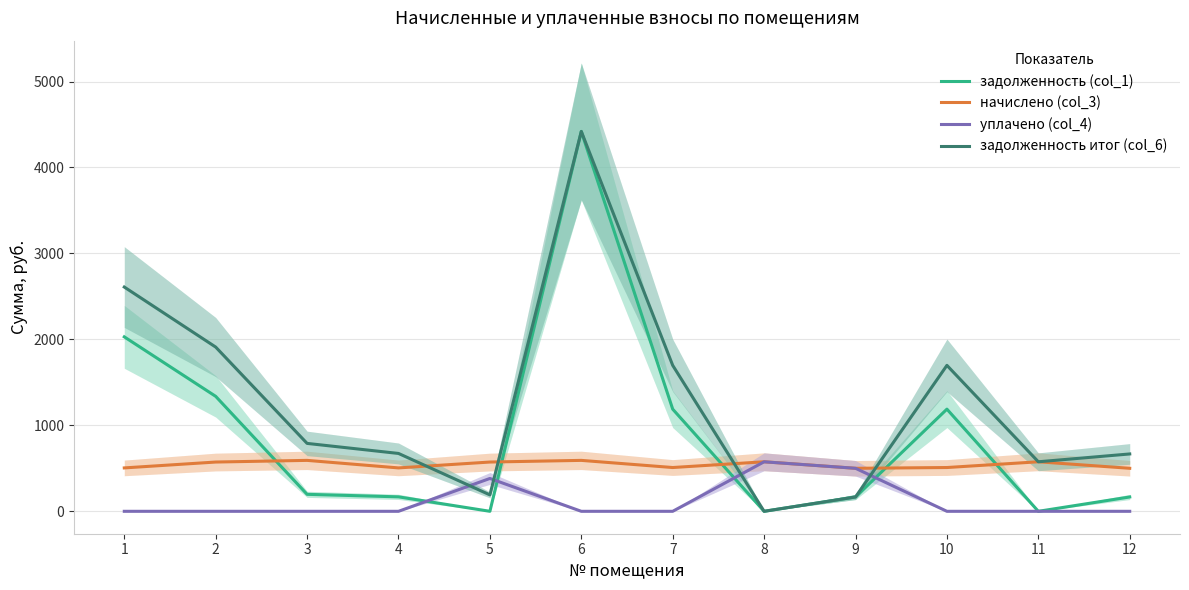

At which label does задолженность итог (col_6) reach its peak?

6